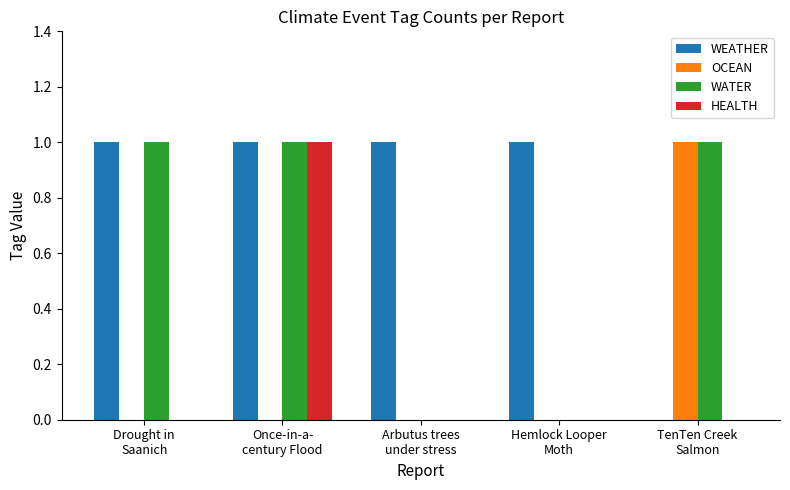

What is the sum of all WEATHER values?

4